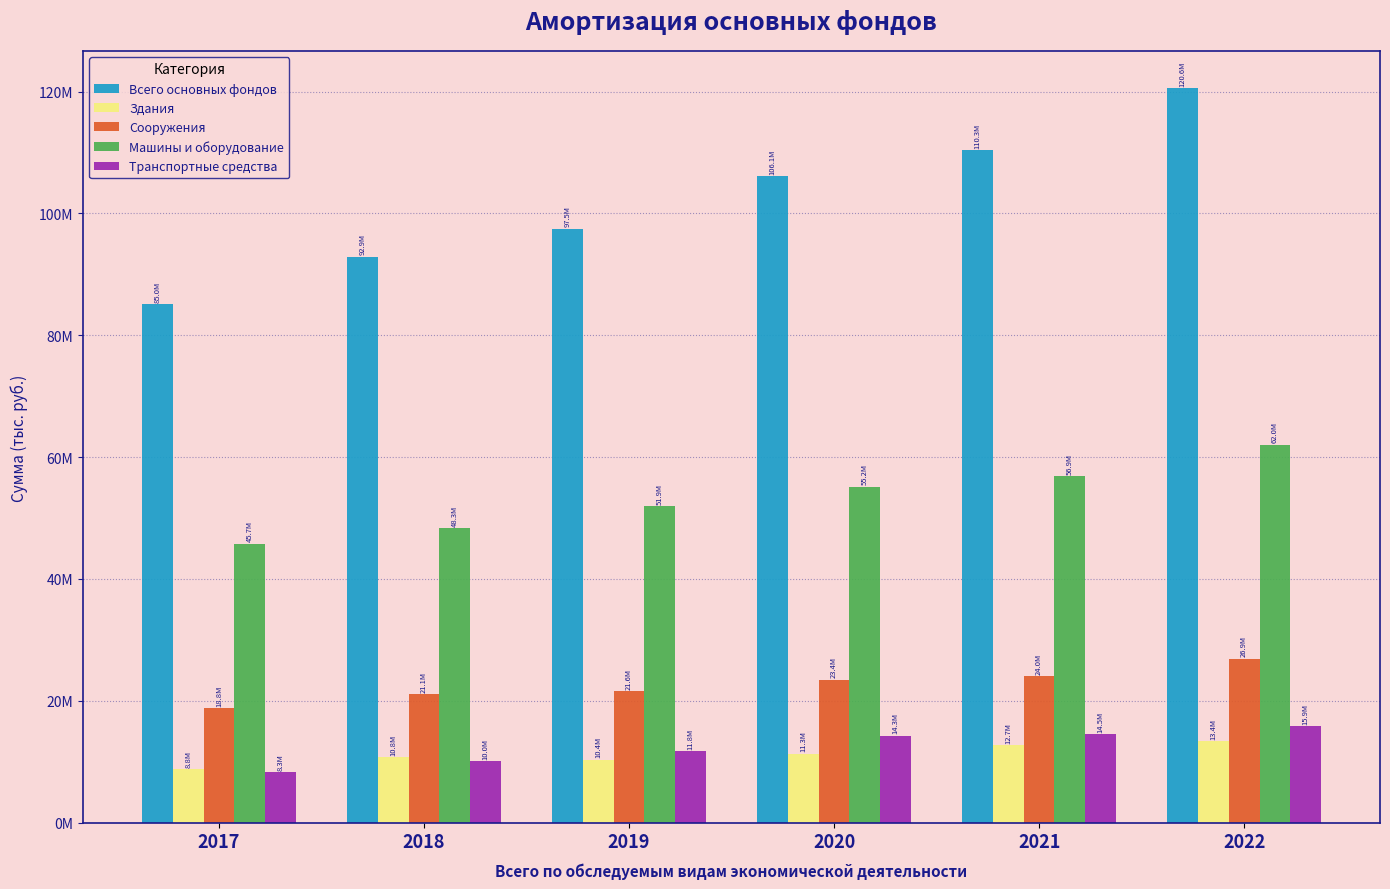

Are the bars horizontal?

No